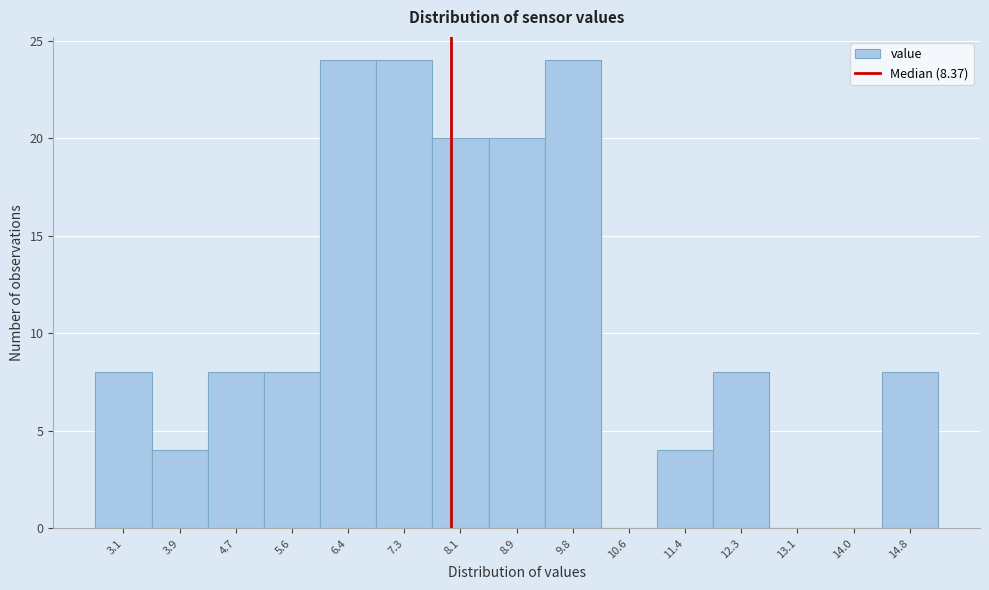

Reading left to right, extract all data points from this chart.

3.1=8	3.9=4	4.7=8	5.6=8	6.4=24	7.3=24	8.1=20	8.9=20	9.8=24	10.6=0	11.4=4	12.3=8	13.1=0	14.0=0	14.8=8